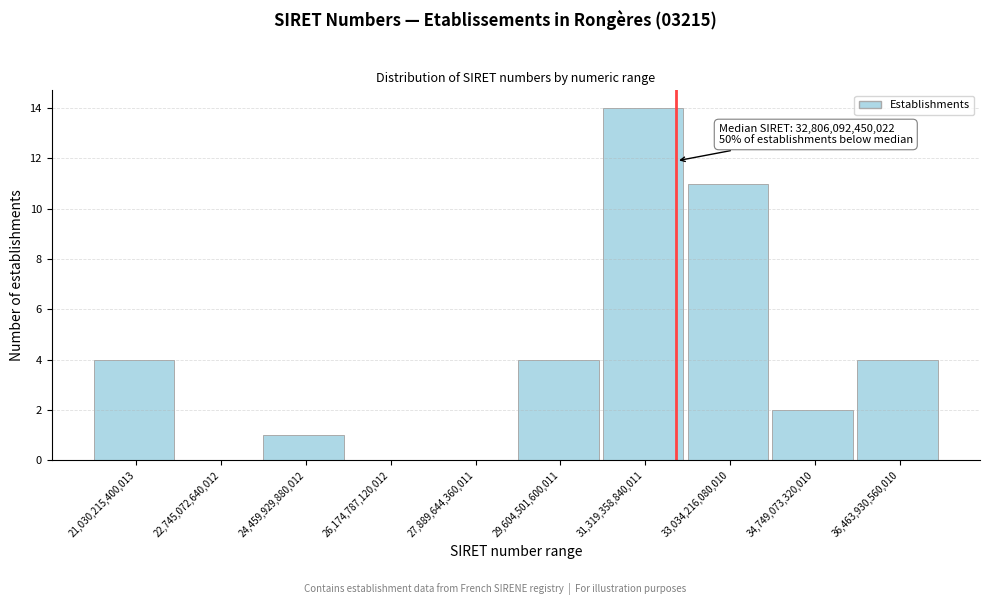

Reading right to left, transcribe all the data shown in this chart.

36,463,930,560,010=4	34,749,073,320,010=2	33,034,216,080,010=11	31,319,358,840,011=14	29,604,501,600,011=4	27,889,644,360,011=0	26,174,787,120,012=0	24,459,929,880,012=1	22,745,072,640,012=0	21,030,215,400,013=4